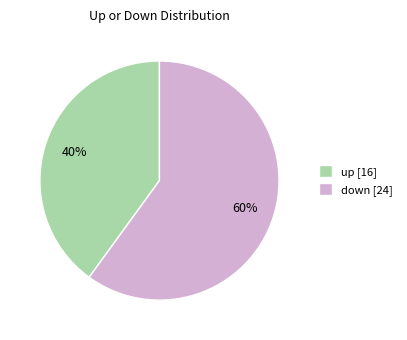

Combined, do up [16] and down [24] account for over 50%?

Yes